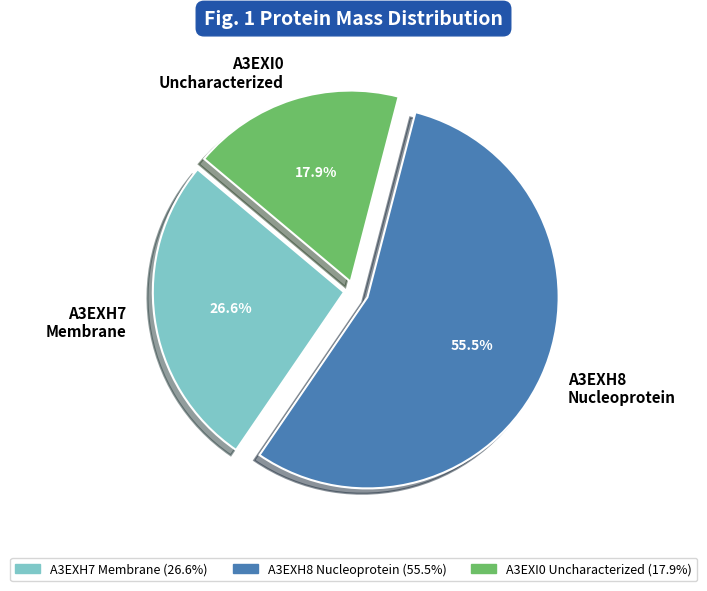

The A3EXH8 Nucleoprotein slice represents 70% of the pie. True or false?

False